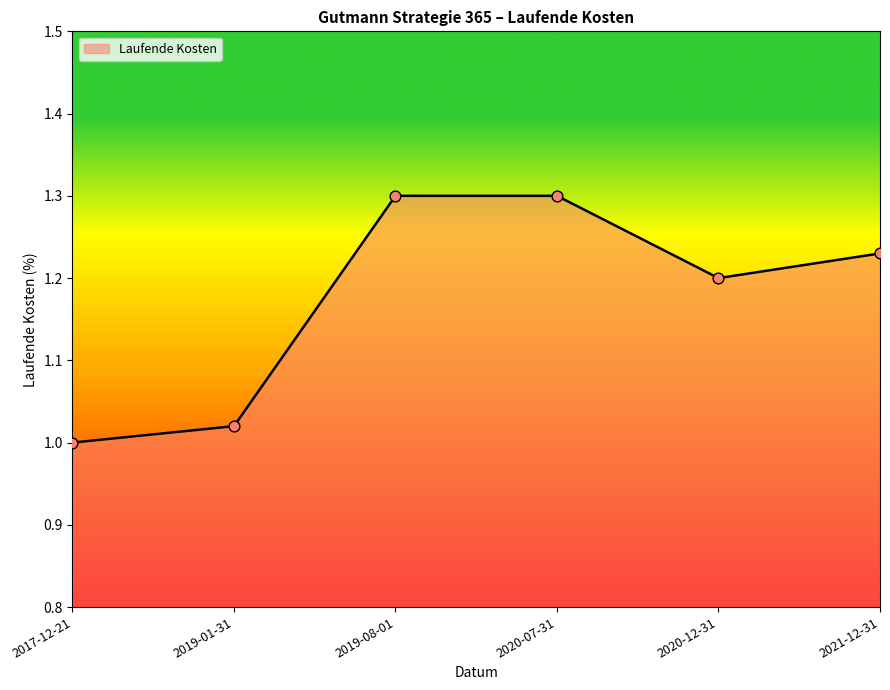

Approximately how many times larger is the value at 2017-12-21 compared to 2020-12-31?

0.8